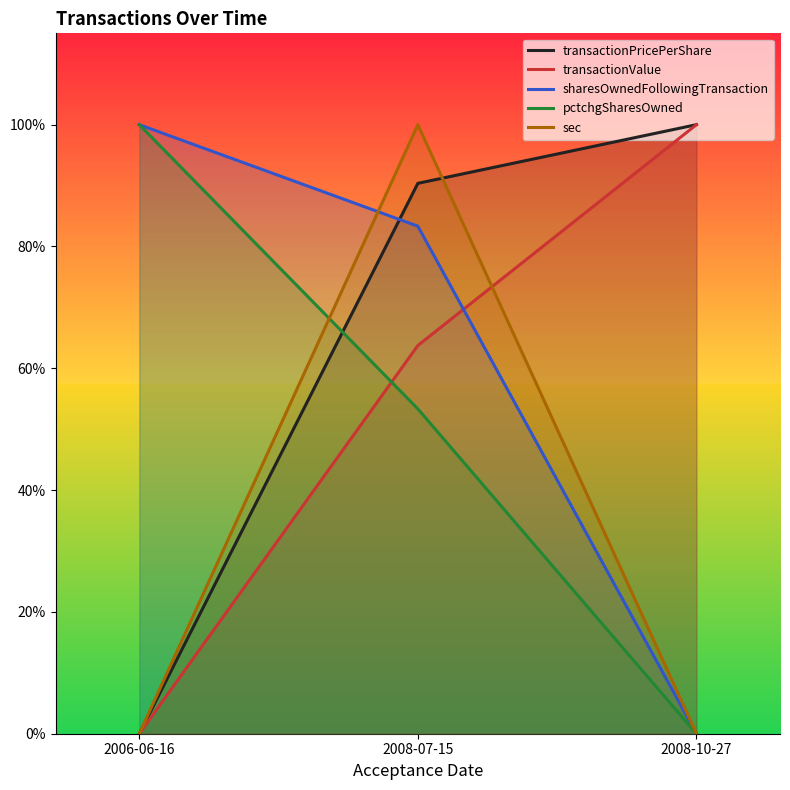

What position from the left is 2008-07-15?

2